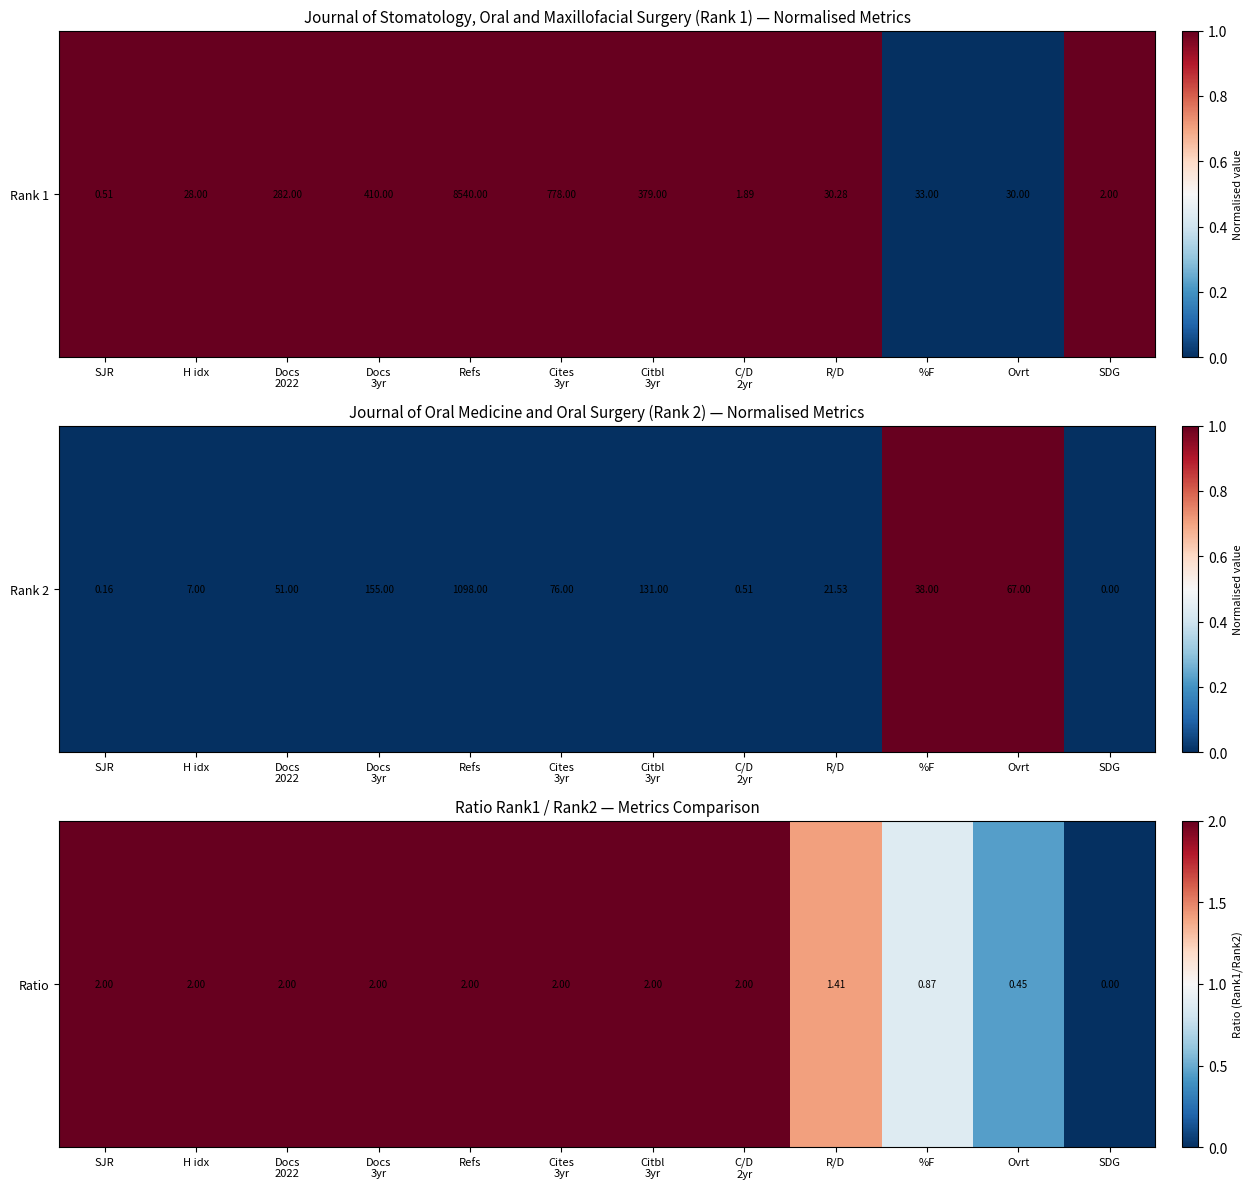

How many positive values are there?

11